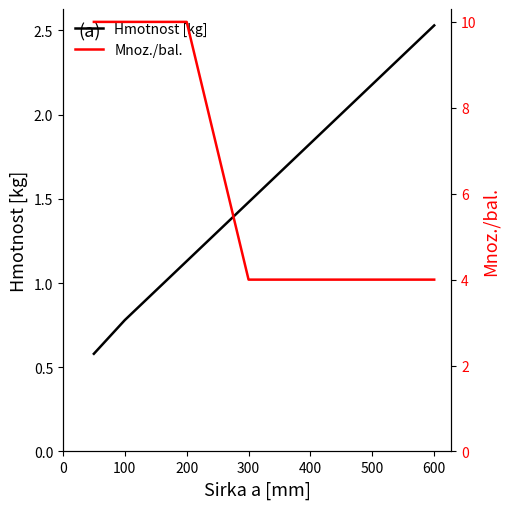

True or false: Mnoz./bal. and Hmotnost [kg] intersect in this chart.

False